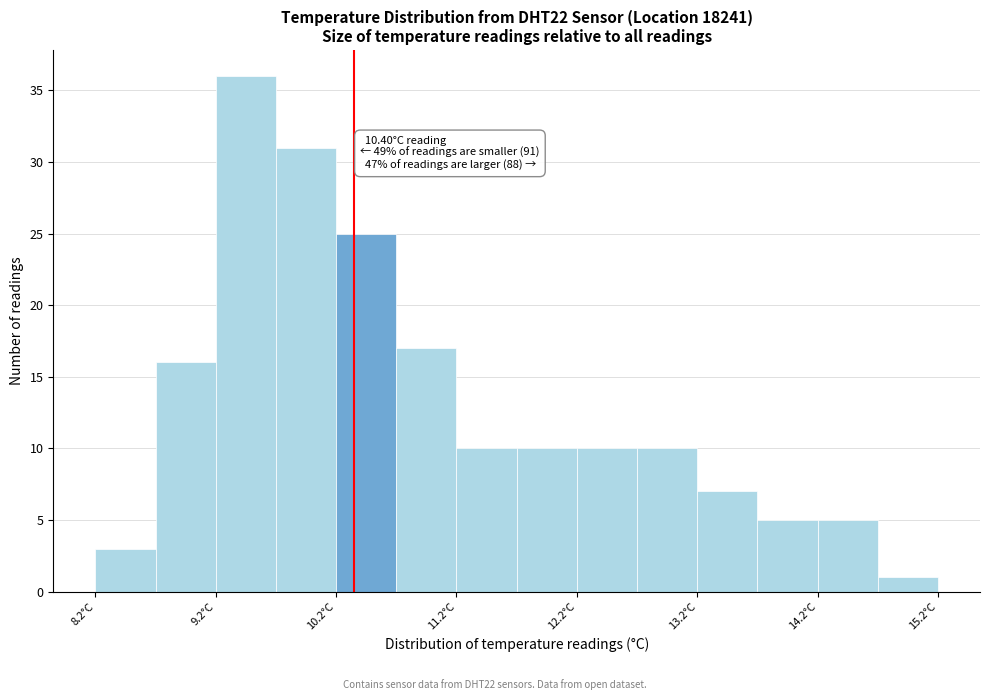

Which range on the x-axis has the tallest bar?

9.25 to 9.75